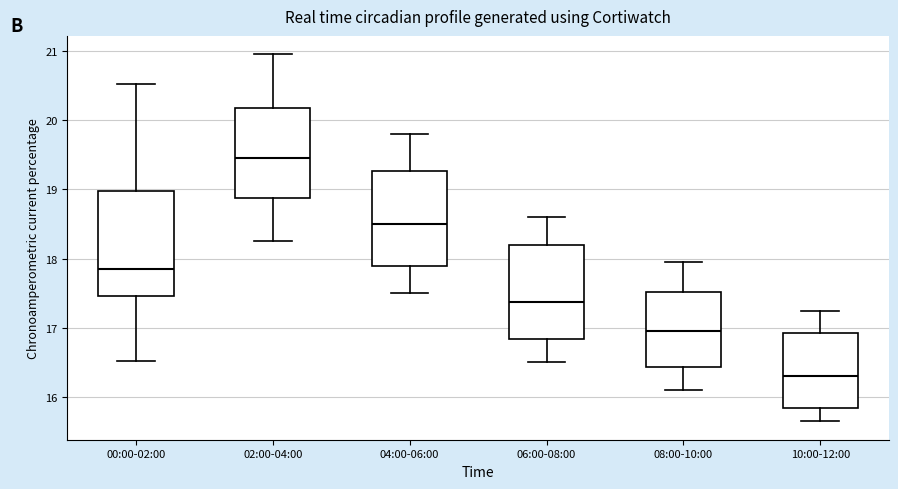

Which box is the tallest, from its lower edge to its upper edge?

00:00-02:00